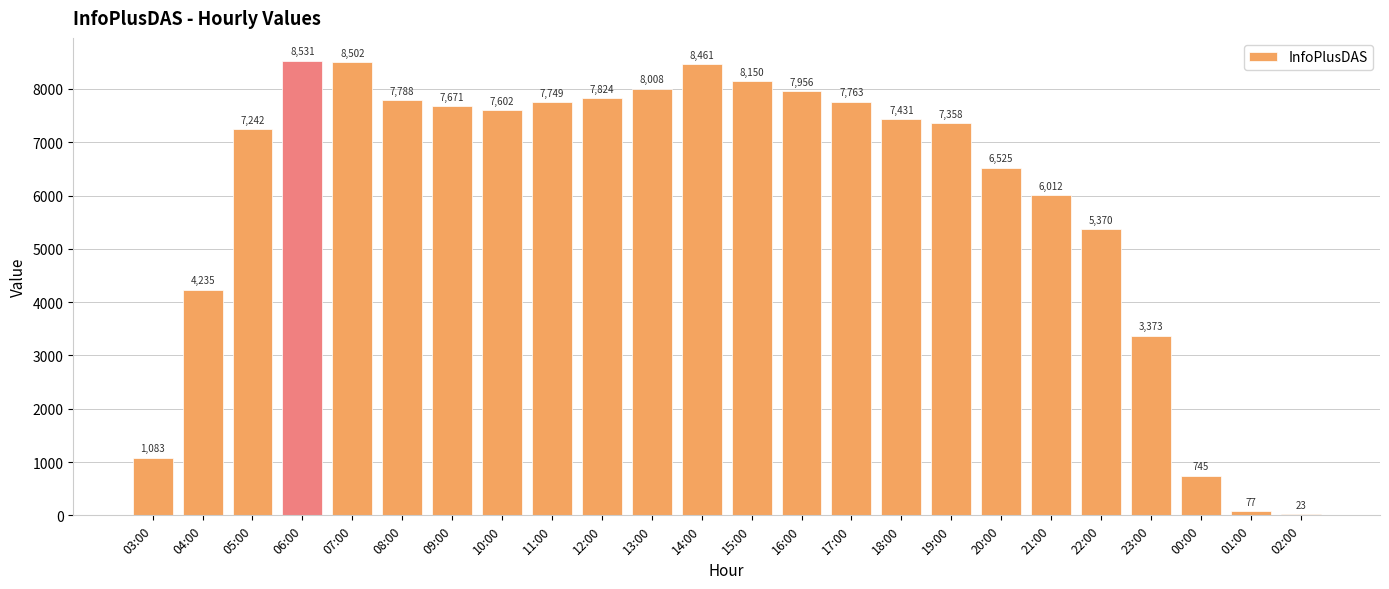

Which has a higher value, 00:00 or 23:00?

23:00